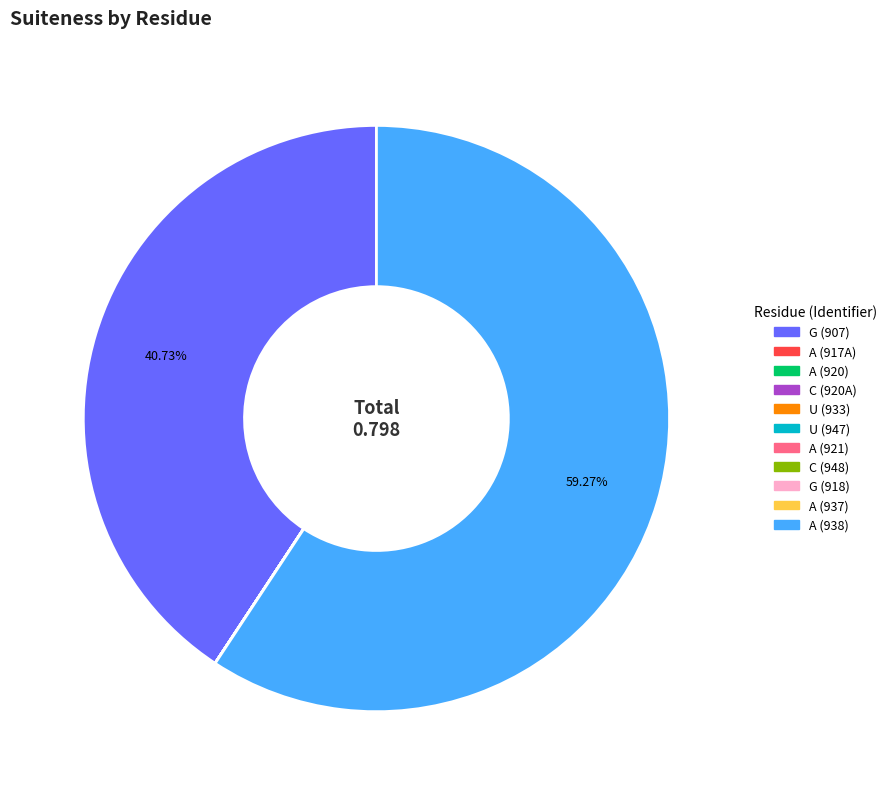

What is the majority slice?

A (938)